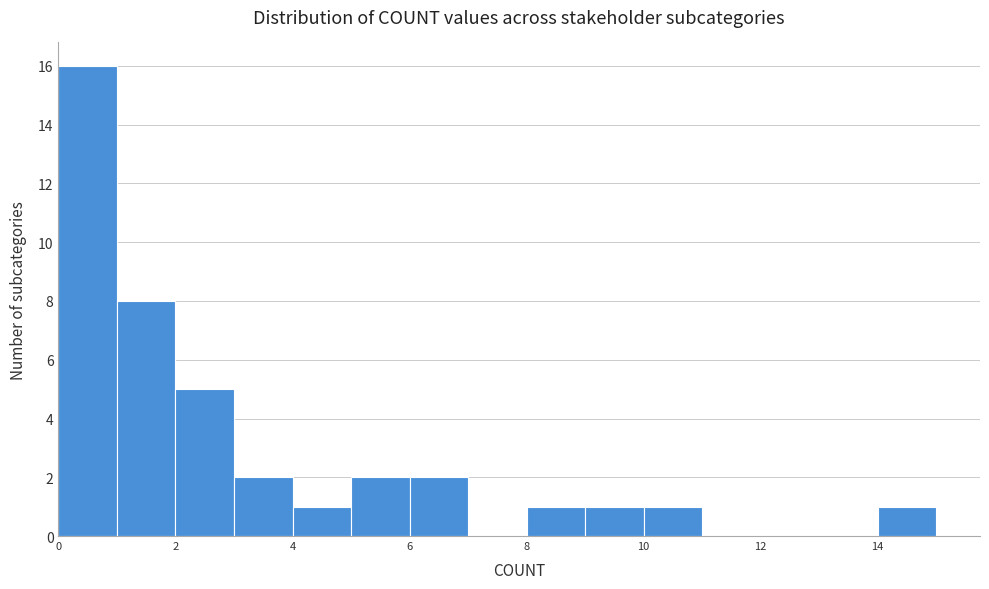

What is the height of the bar covering 3 to 4 on the x-axis? The values are not printed on the chart, so give them approximately, as read against the axis.

2